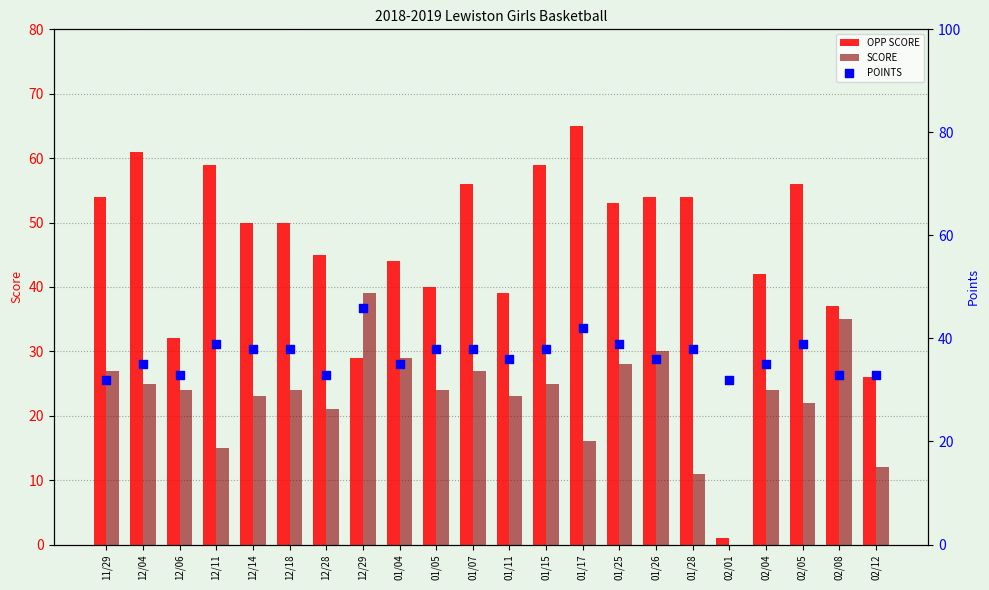

Which series reaches the minimum Y coordinate?

SCORE